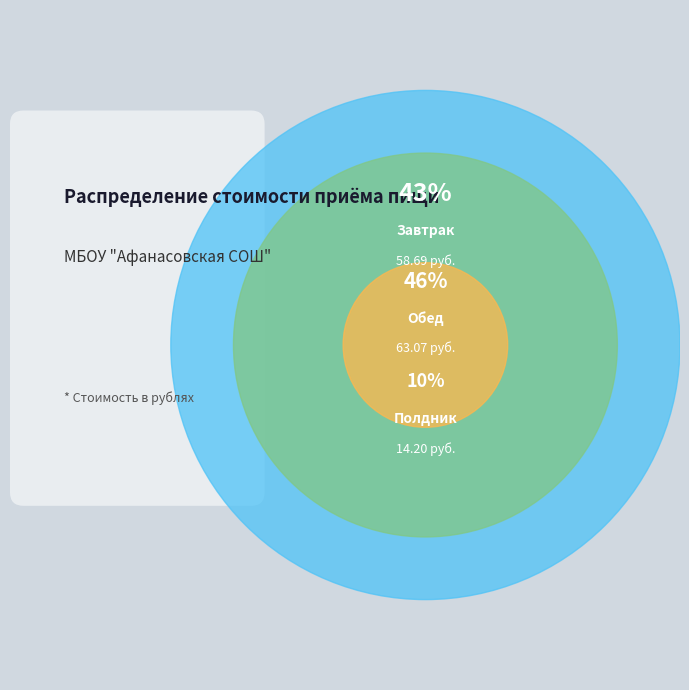

Which slice is the smallest?

Полдник